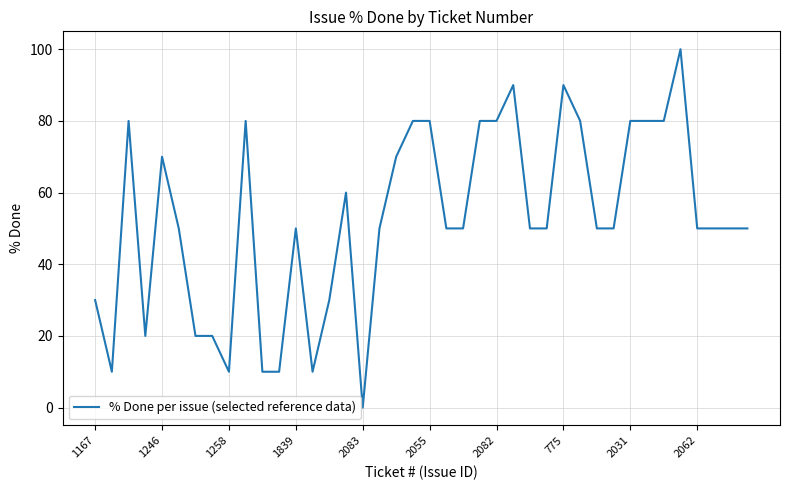

What is the maximum value shown in the chart?

100